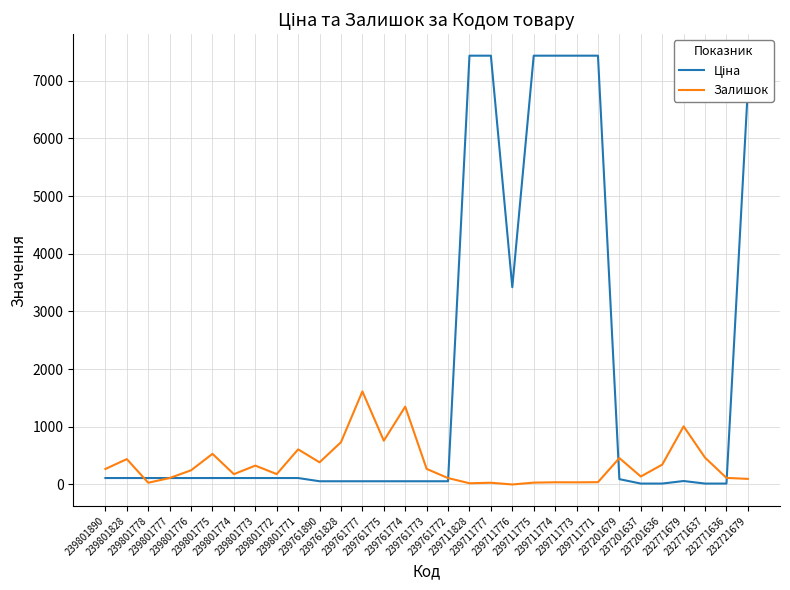

What is the greatest value displayed?

7436.2